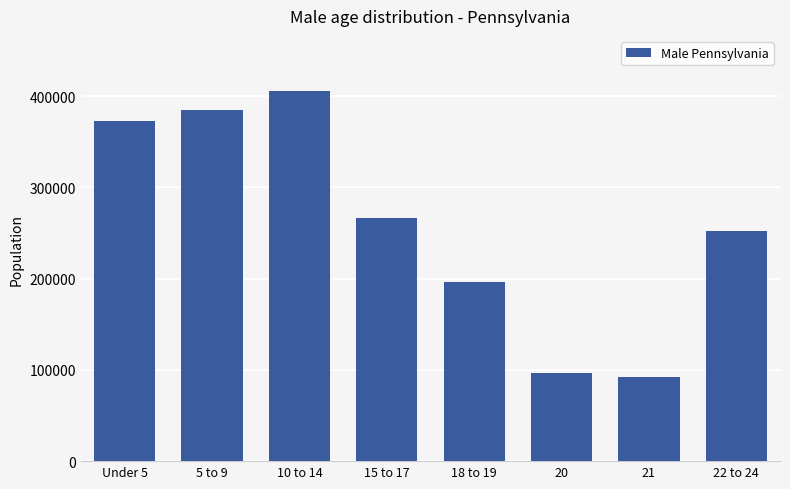

How many bars are there in total?

8